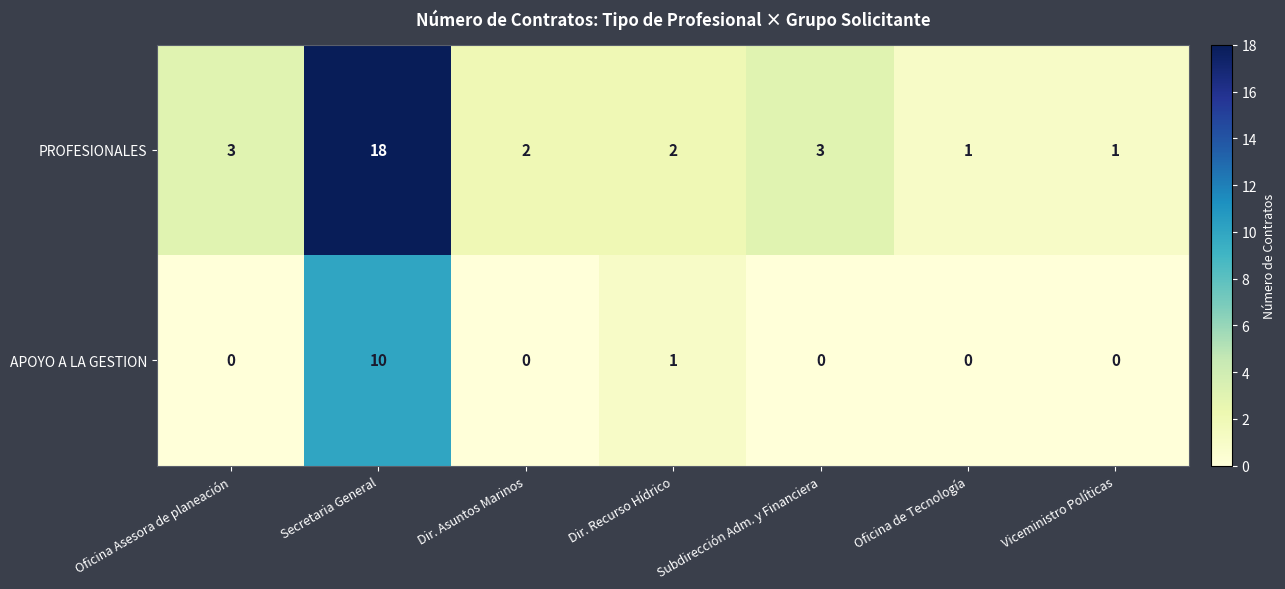

Rank the series by their average value, from highest to lowest.

PROFESIONALES, APOYO A LA GESTION